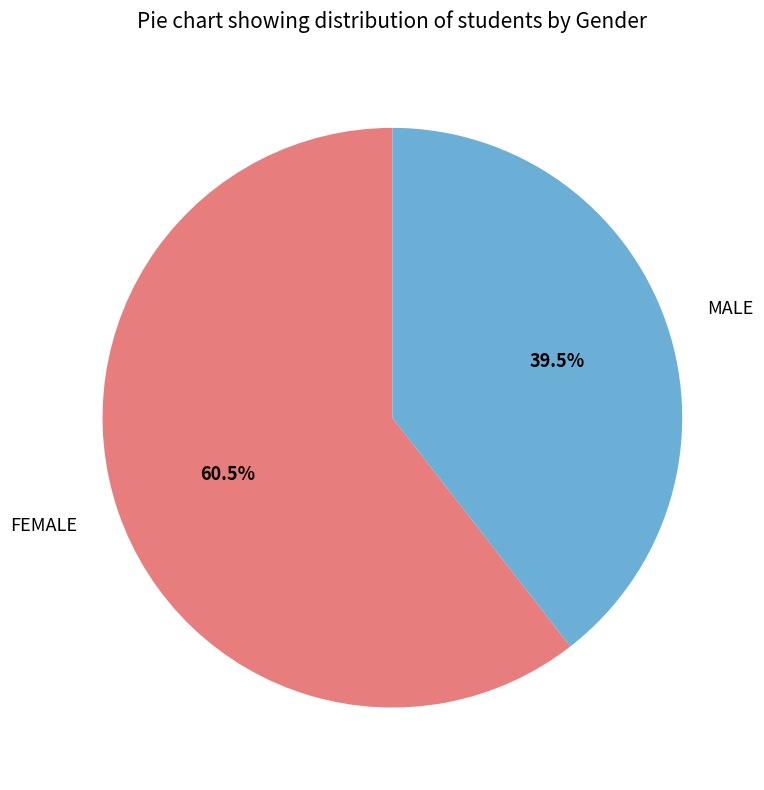

Rank the categories by value from lowest to highest.

MALE, FEMALE